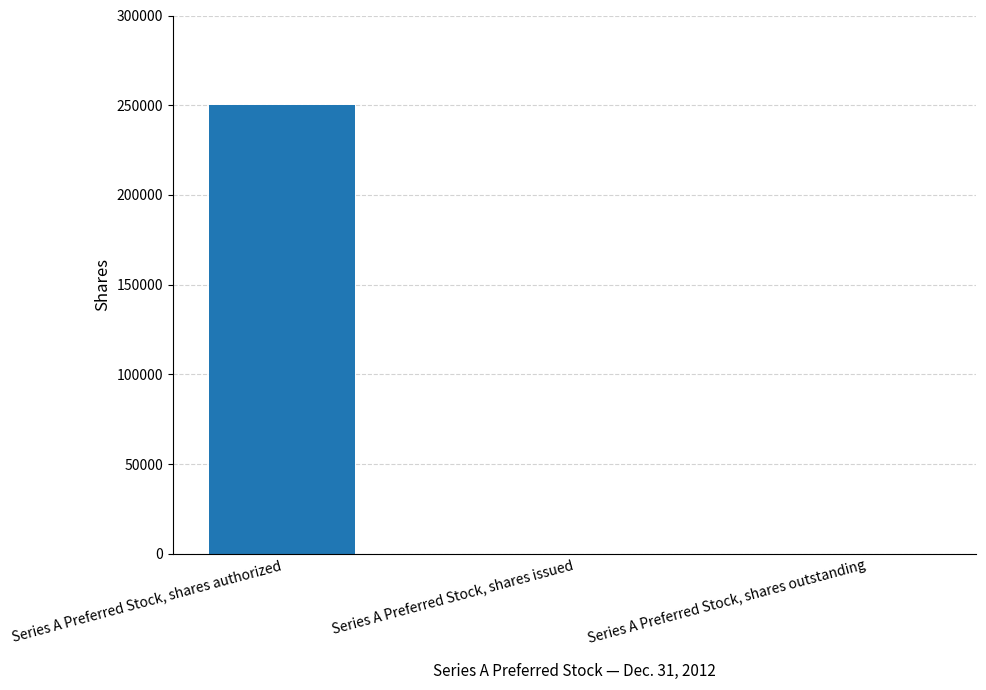

True or false: the data shows 0 at Series A Preferred Stock, shares outstanding.

True